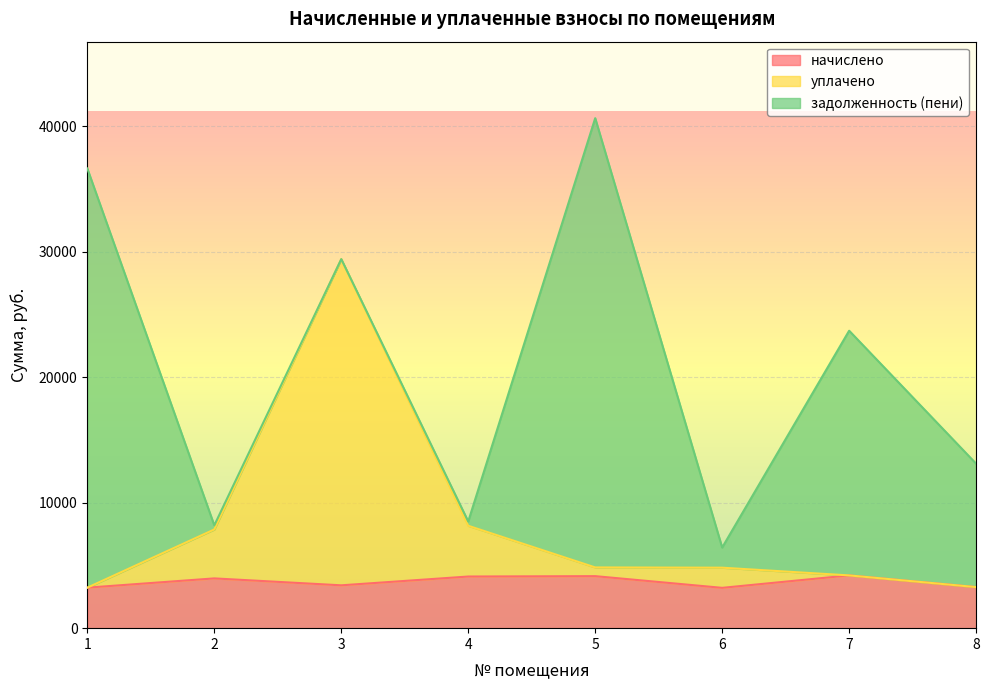

What is the total value across all series at 6?

6423.6